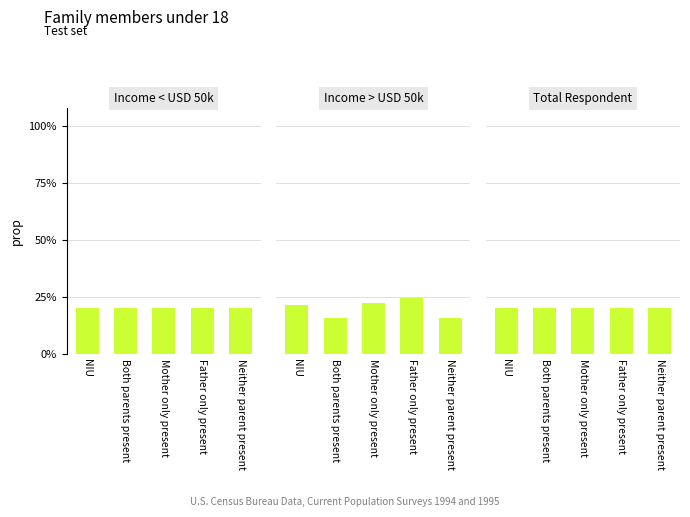

Reading left to right, transcribe all the data shown in this chart.

Income < USD 50k: NIU=0.2	Both parents present=0.2	Mother only present=0.2	Father only present=0.2	Neither parent present=0.2
Income > USD 50k: NIU=0.2	Both parents present=0.2	Mother only present=0.2	Father only present=0.2	Neither parent present=0.2
Total Respondent: NIU=0.2	Both parents present=0.2	Mother only present=0.2	Father only present=0.2	Neither parent present=0.2